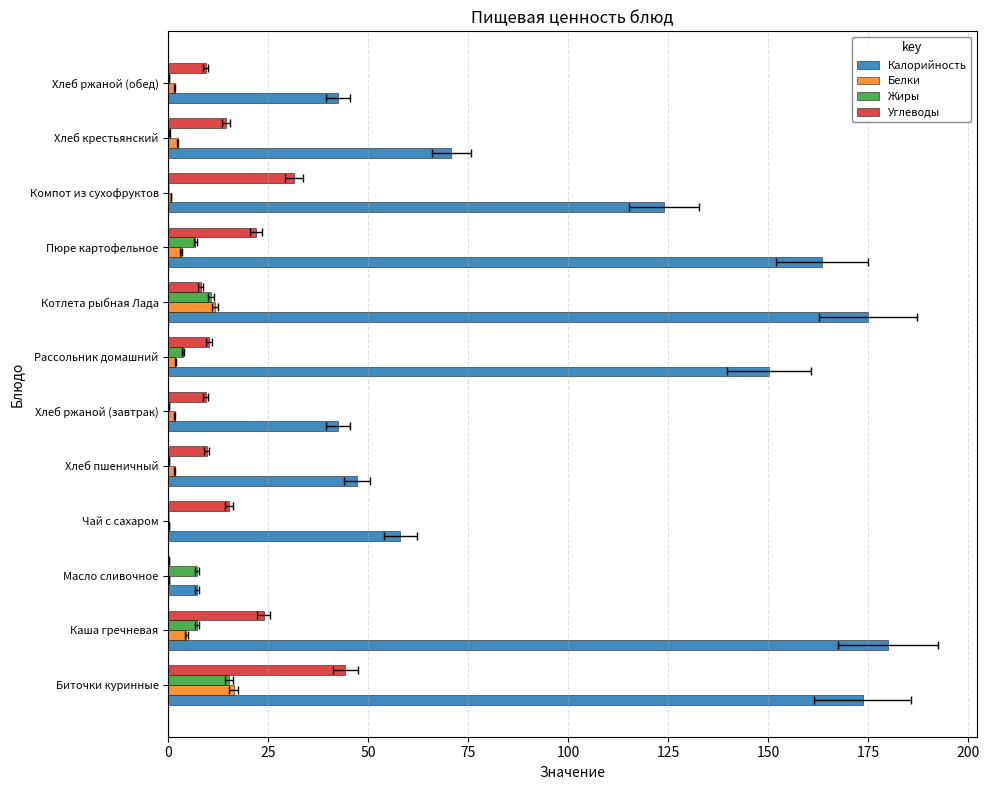

What is the spread (max minus min) of values at Биточки куринные?

158.6